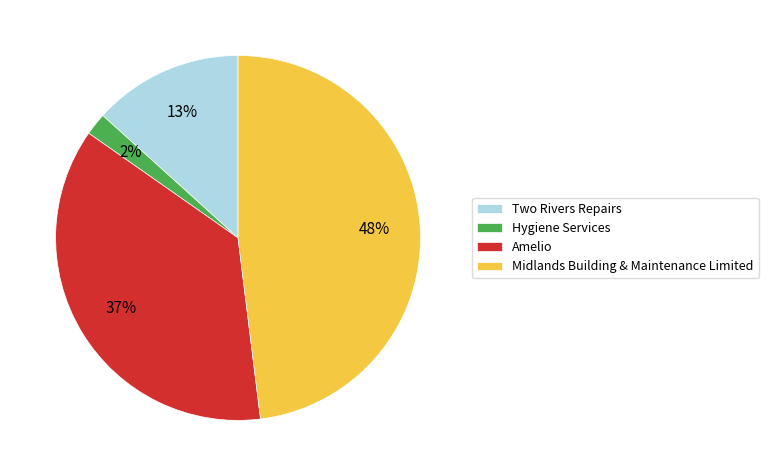

Does any single category account for the majority?

No